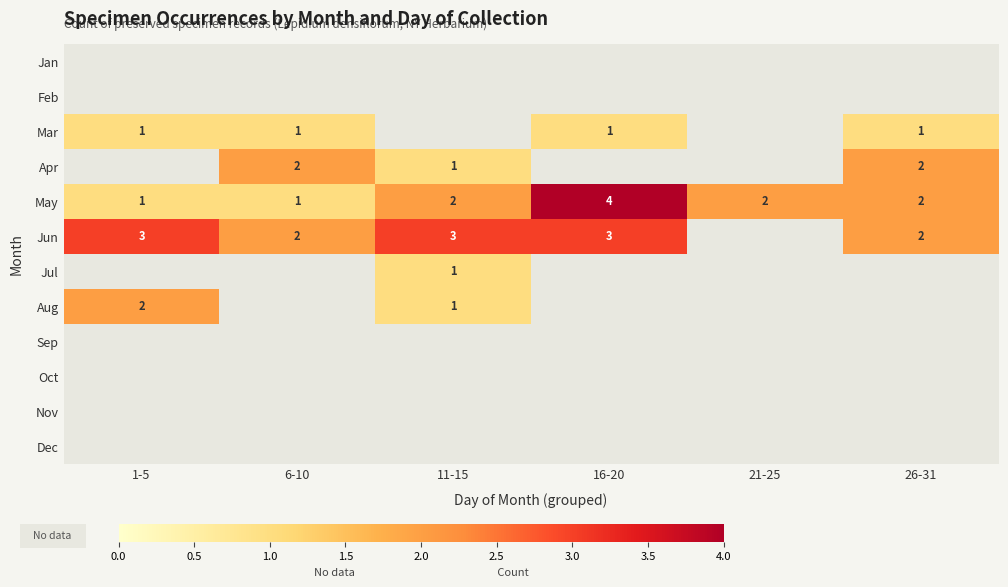

How many distinct data groups are displayed?

12